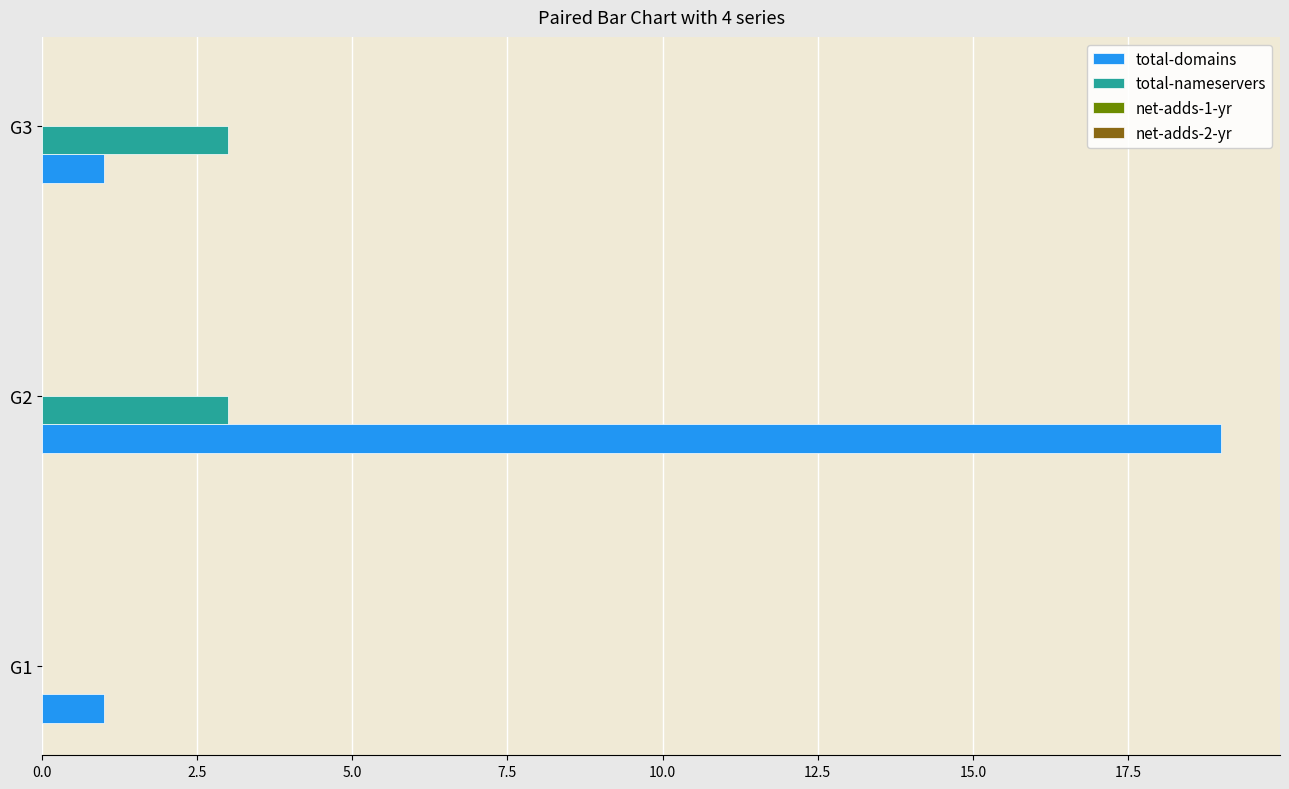

The value of total-domains at G1 is 1. True or false?

True